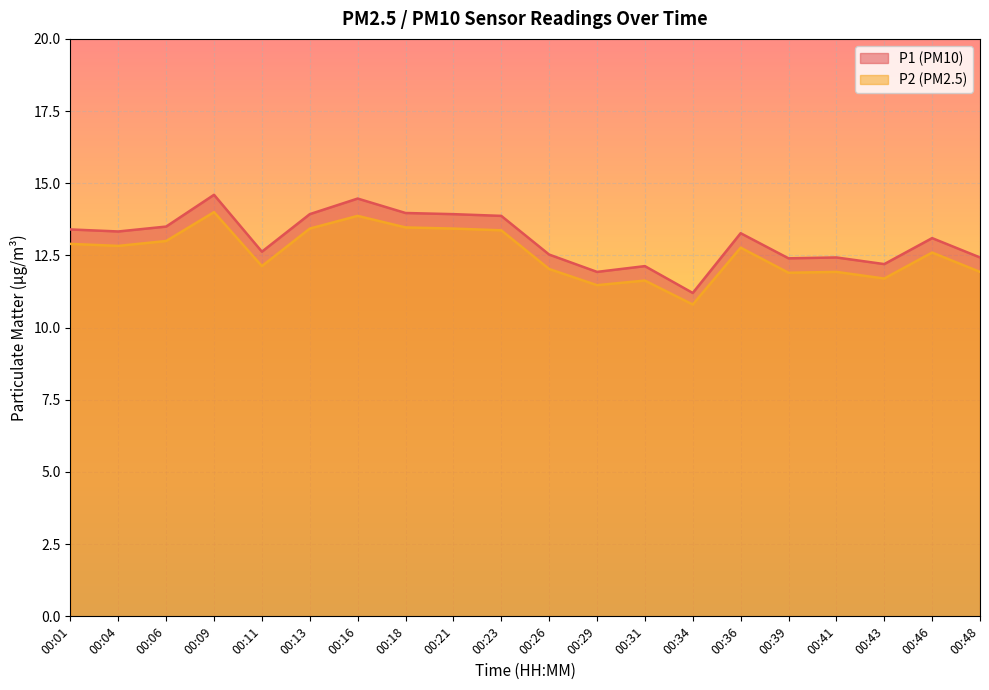

True or false: P1 and P2 intersect in this chart.

False